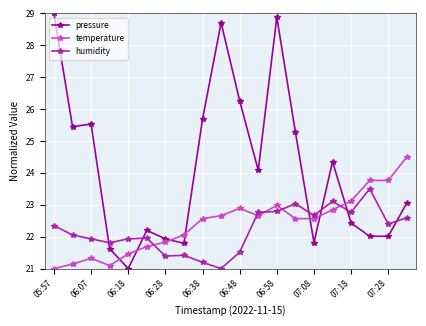

True or false: temperature has more than 2 interior local peaks.

True